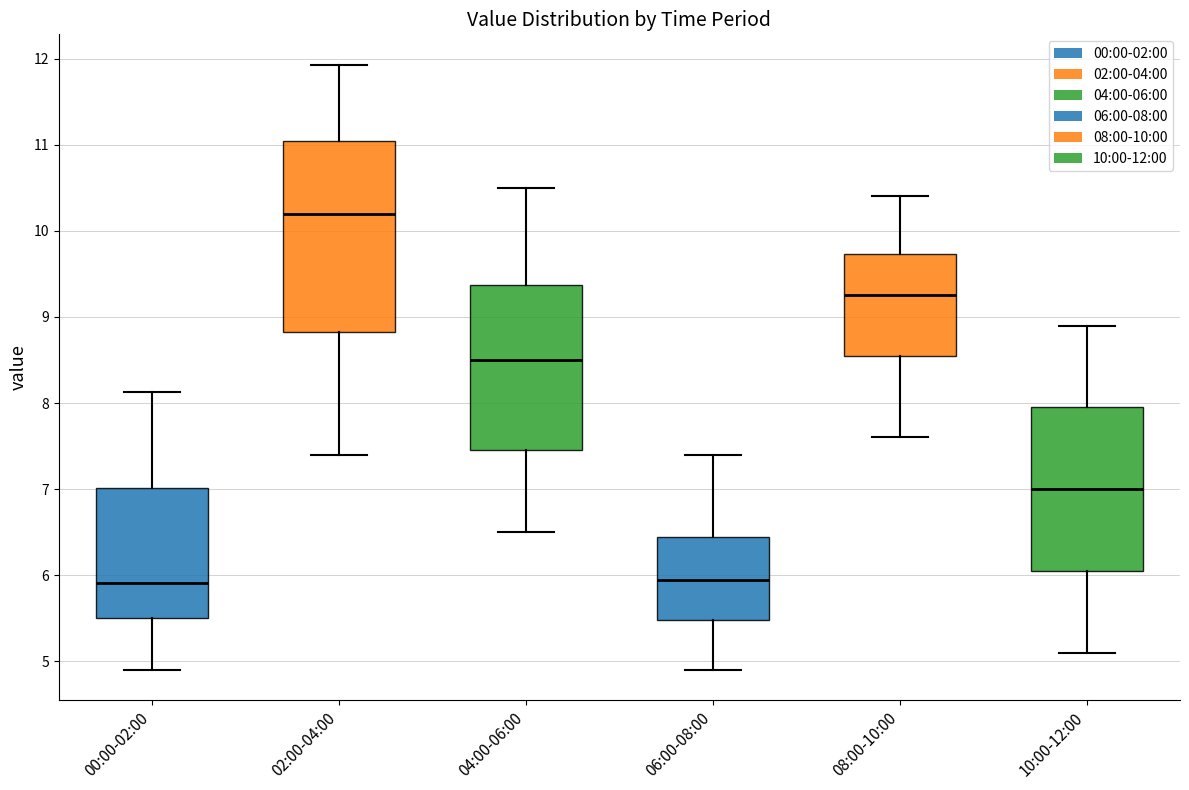

Where does the lower whisker of the box for 04:00-06:00 end on the y-axis? The values are not printed on the chart, so give them approximately, as read against the axis.

6.5